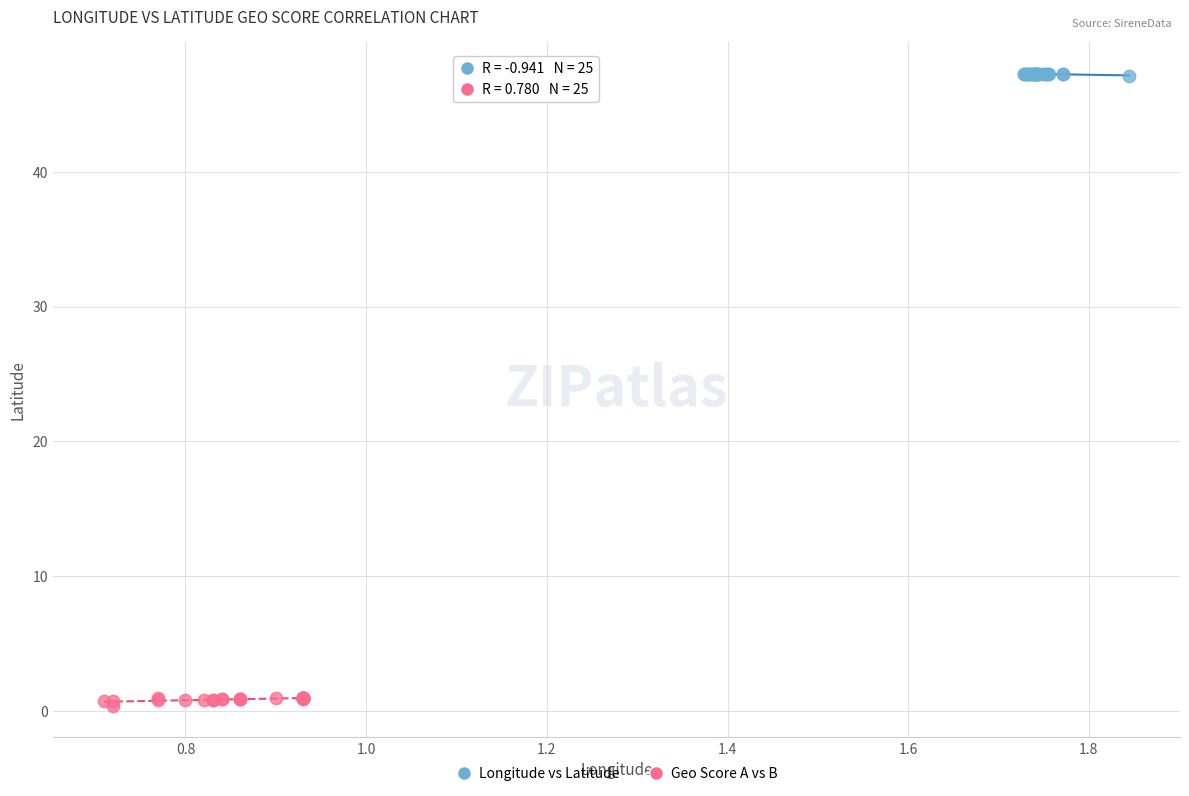

Which series contains the lowest Y value?

Geo Score A vs B